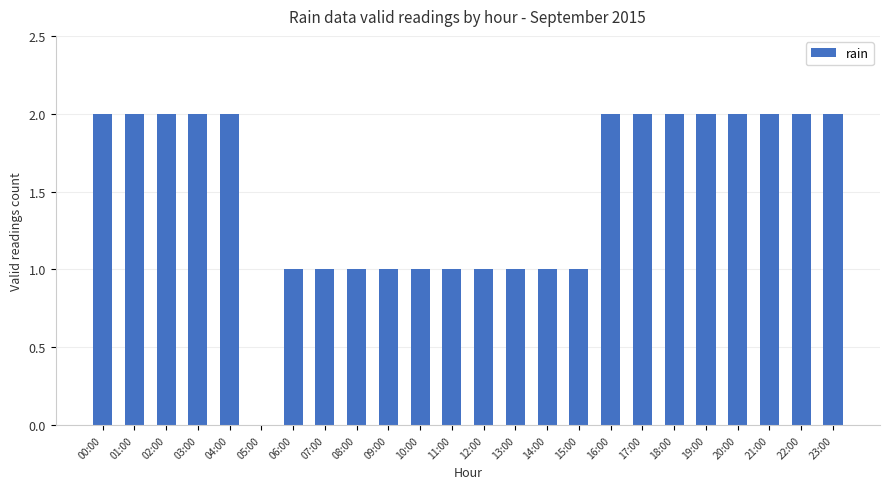

The value at 11:00 is 2. True or false?

False